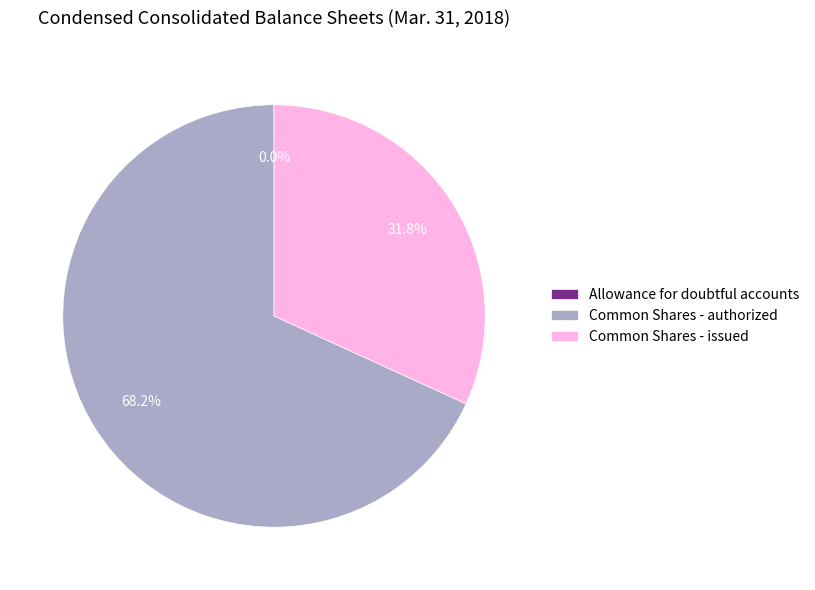

Which category has the biggest portion of the pie?

Common Shares - authorized